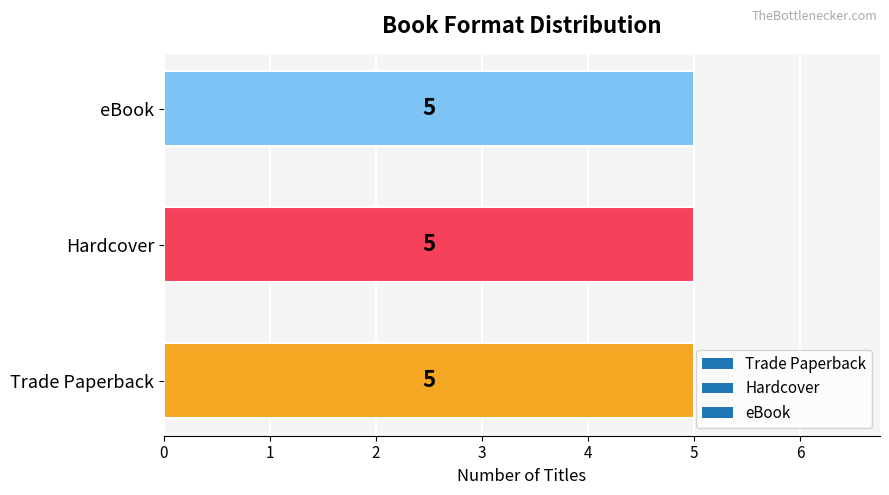

The value of eBook at Courage of Sarah Noble is 8876. True or false?

False